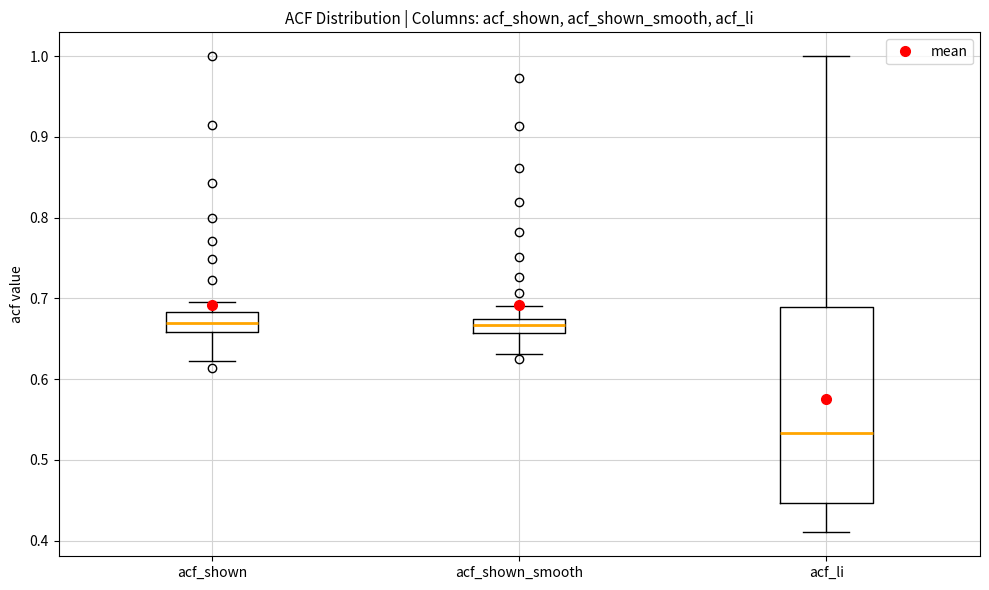

Reading left to right, transcribe this box plot: for each box, give where its median line is, the range the box spans, and where its two whiskers end, as read against the y-axis. The values are not printed on the chart, so give them approximately, as read against the axis.

acf_shown: median 0.67, box 0.66 to 0.68, whiskers 0.62 to 0.70
acf_shown_smooth: median 0.67, box 0.66 to 0.68, whiskers 0.63 to 0.69
acf_li: median 0.53, box 0.45 to 0.69, whiskers 0.41 to 1.00